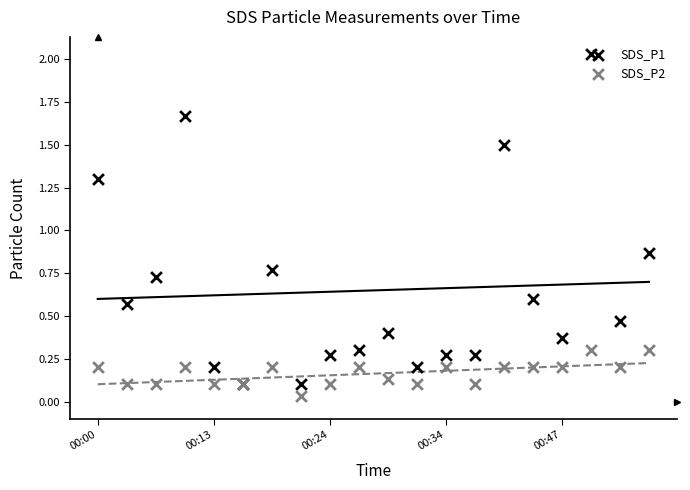

Is the value of SDS_P2 at 6 greater than the value of SDS_P1 at 14?

No